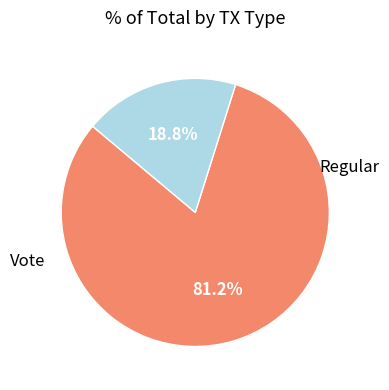

What percentage is NOT represented by Vote?

81.2%